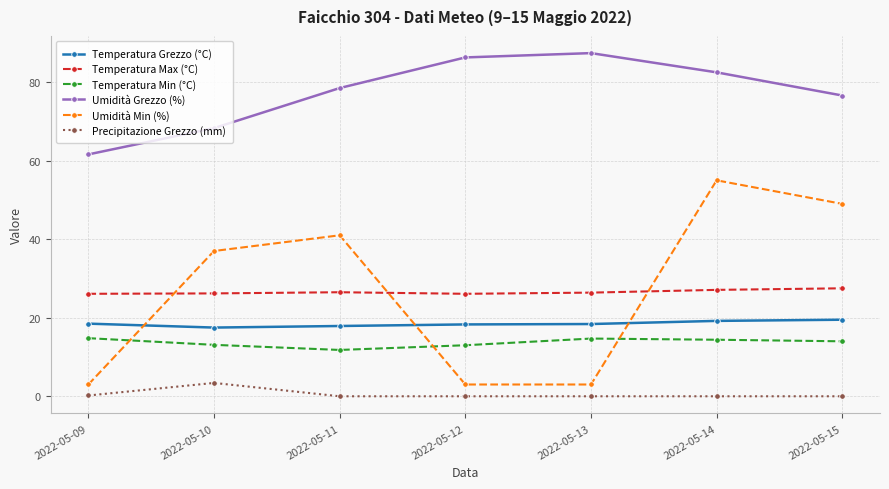

Which series has the largest total across all categories?

Umidità Grezzo (%)